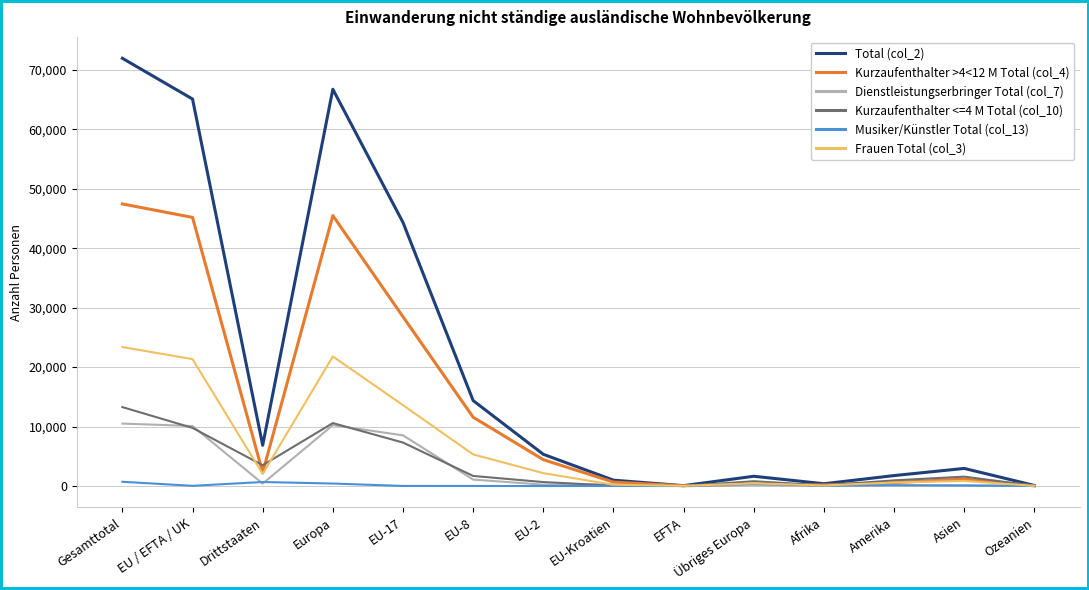

The value of Kurzaufenthalter >4<12 M Total (col_4) at EU-17 is 28466. True or false?

True